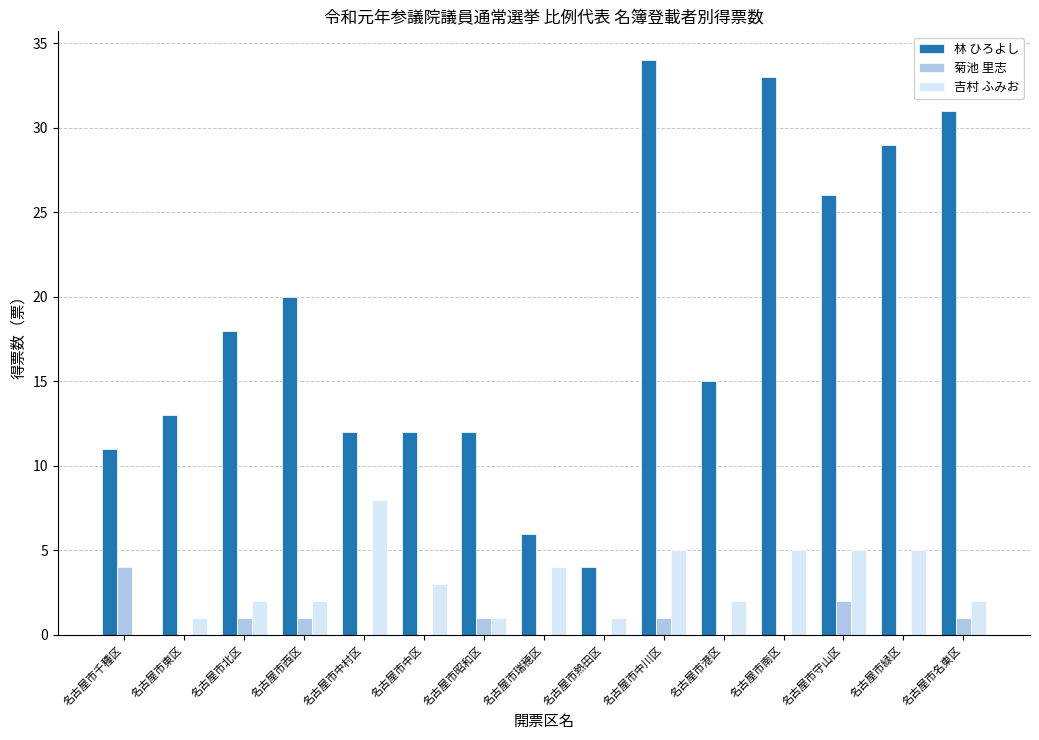

What is the total value across all series at 名古屋市熱田区?

5